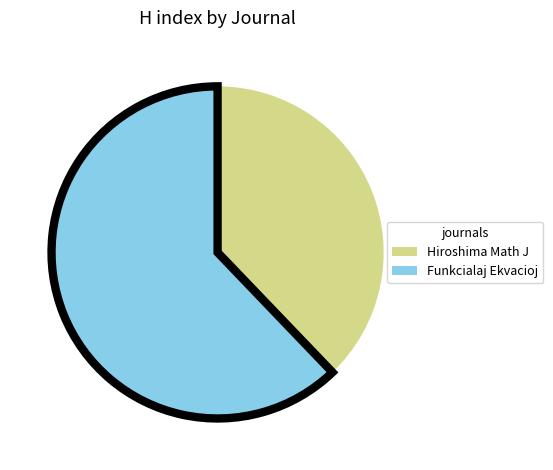

Does any single category account for the majority?

Yes